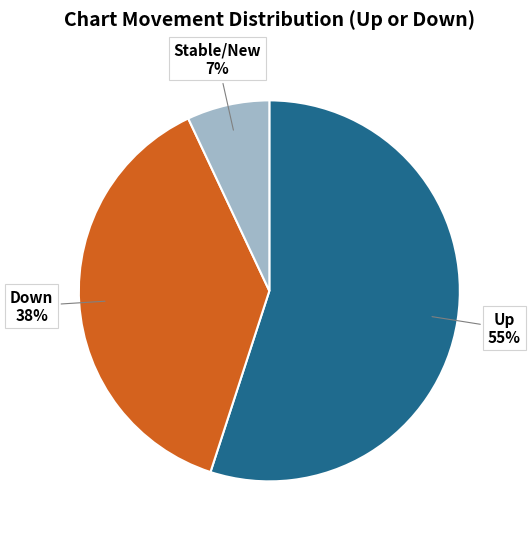

Is it true that Up is 55% of the pie?

True